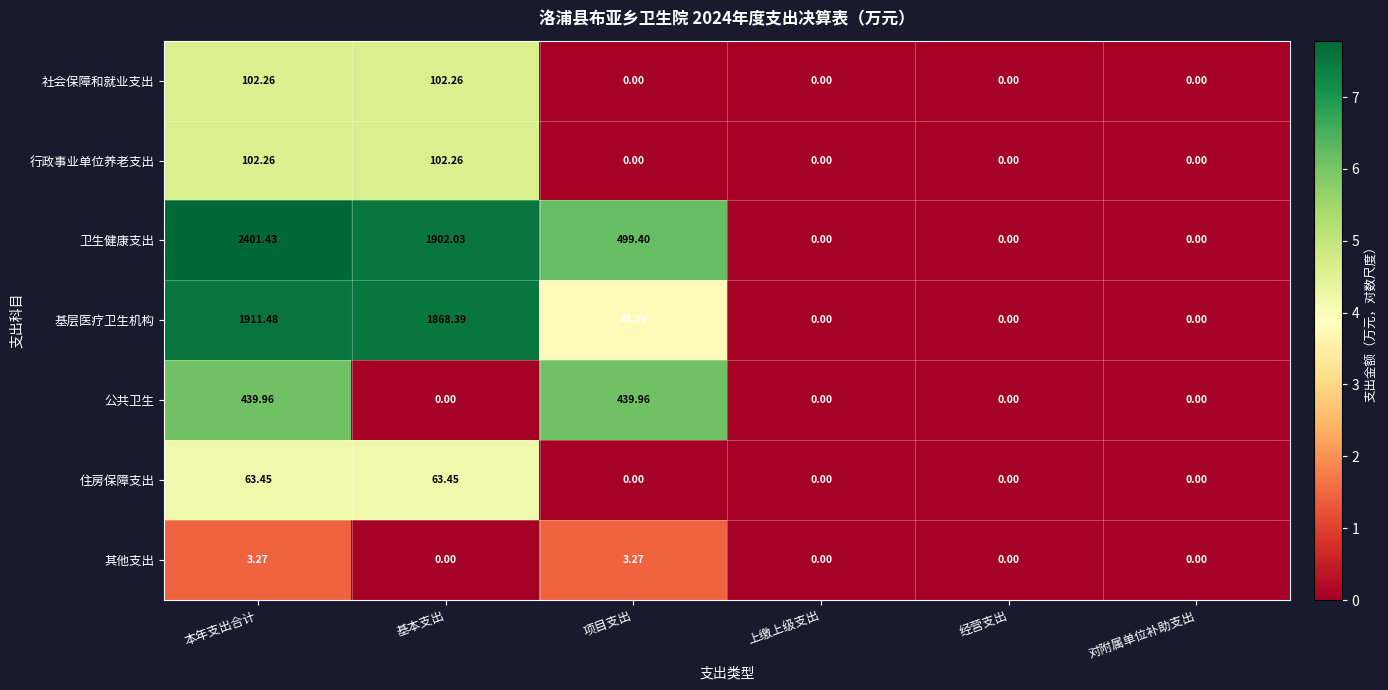

Which series has the largest range (max minus min)?

卫生健康支出